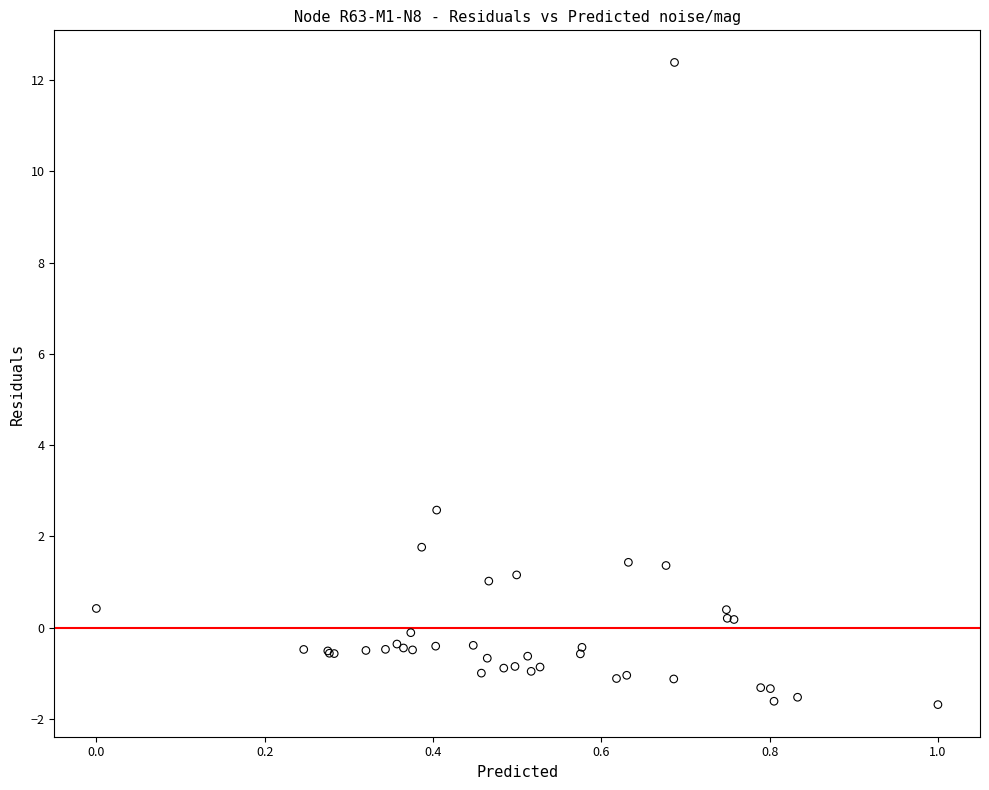

What Y value in the scatter plot is closest to 5?

2.6